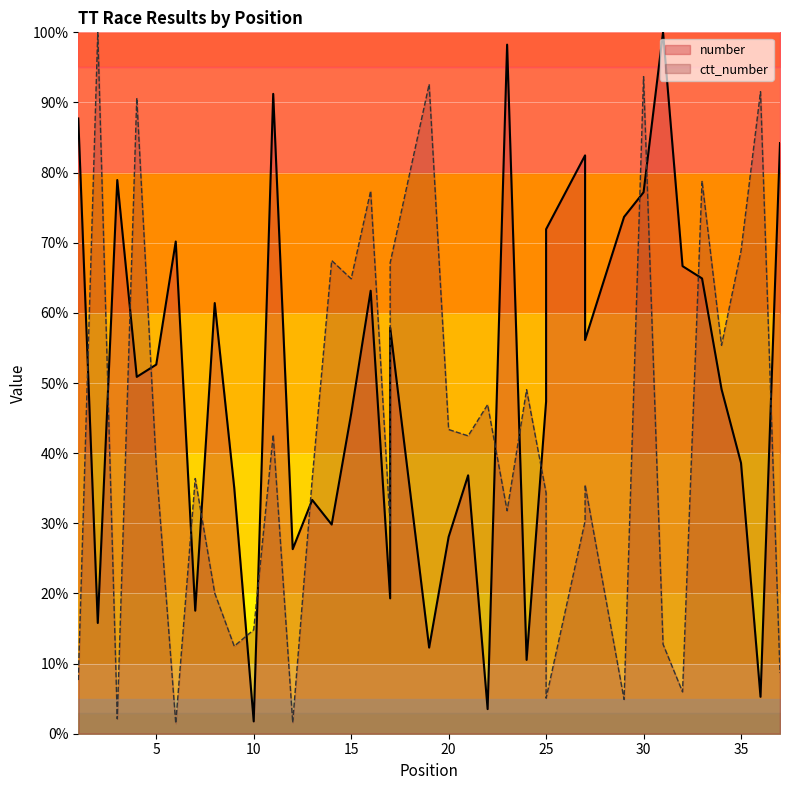

Which category has the lowest value in the number series?

10